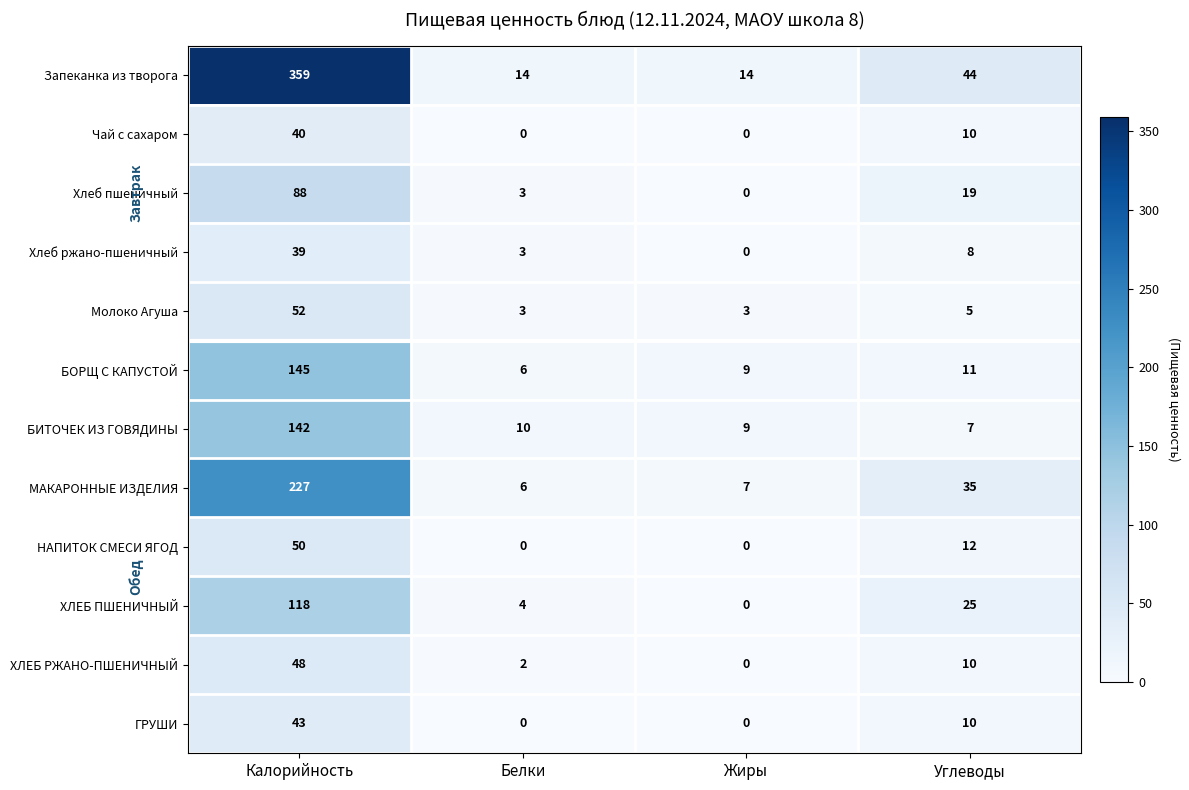

The value of Запеканка из творога at Углеводы is 16. True or false?

False